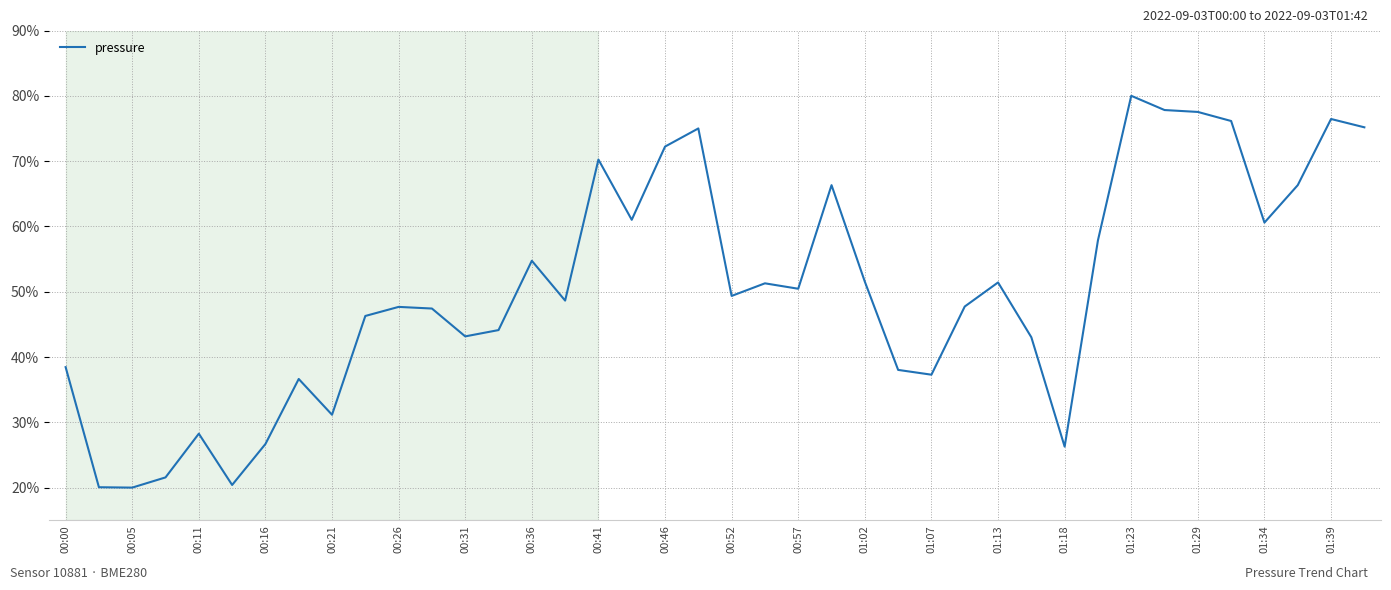

What is the difference between the maximum and minimum values?

60.0